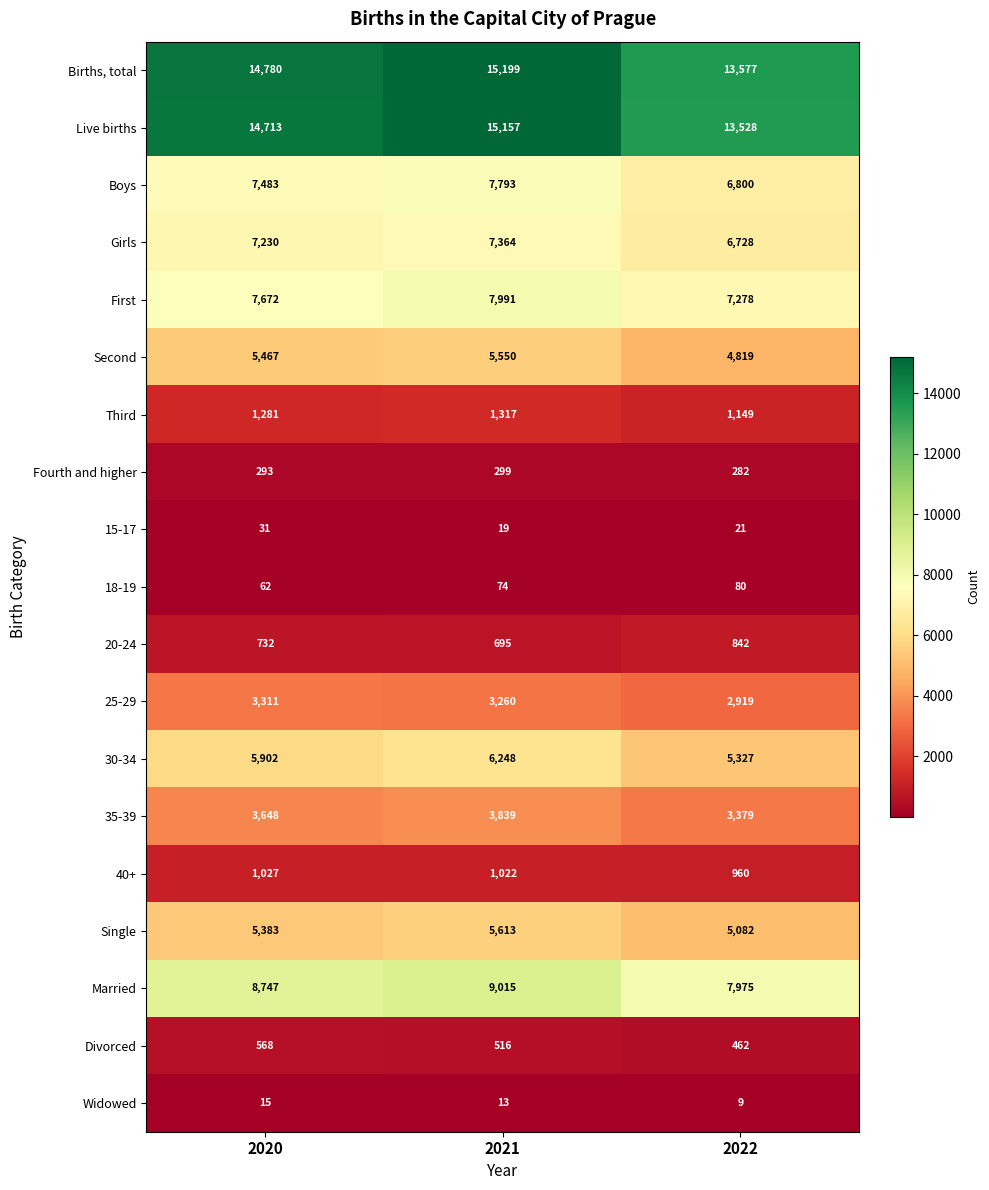

How many data points in First are less than 7672?

1